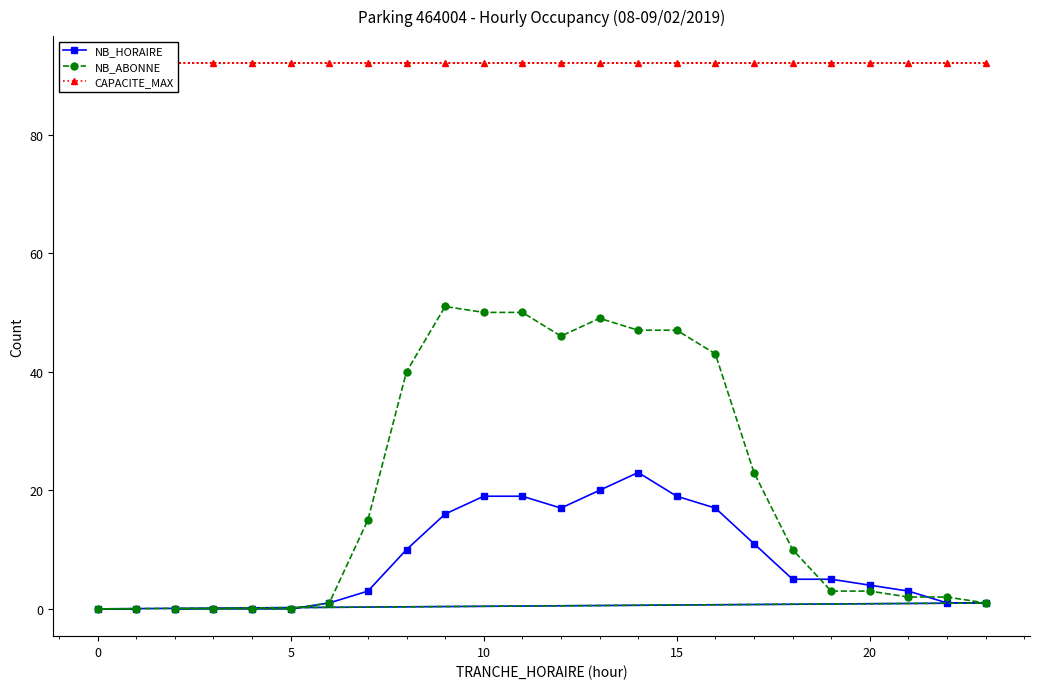

What is the maximum value for NB_HORAIRE?

23